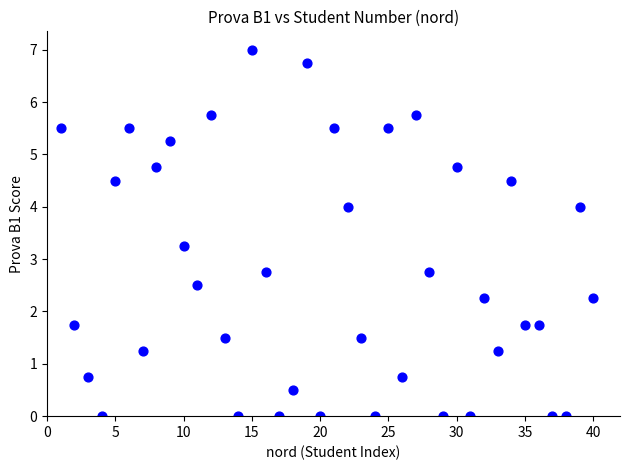

What is the range of X values (max minus min)?

39.0